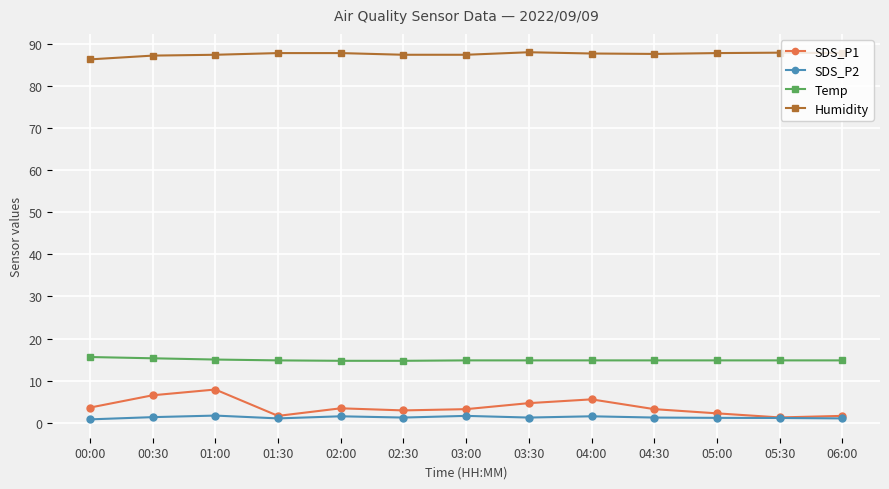

List the series in order of their peak value, lowest first.

SDS_P2, SDS_P1, Temp, Humidity